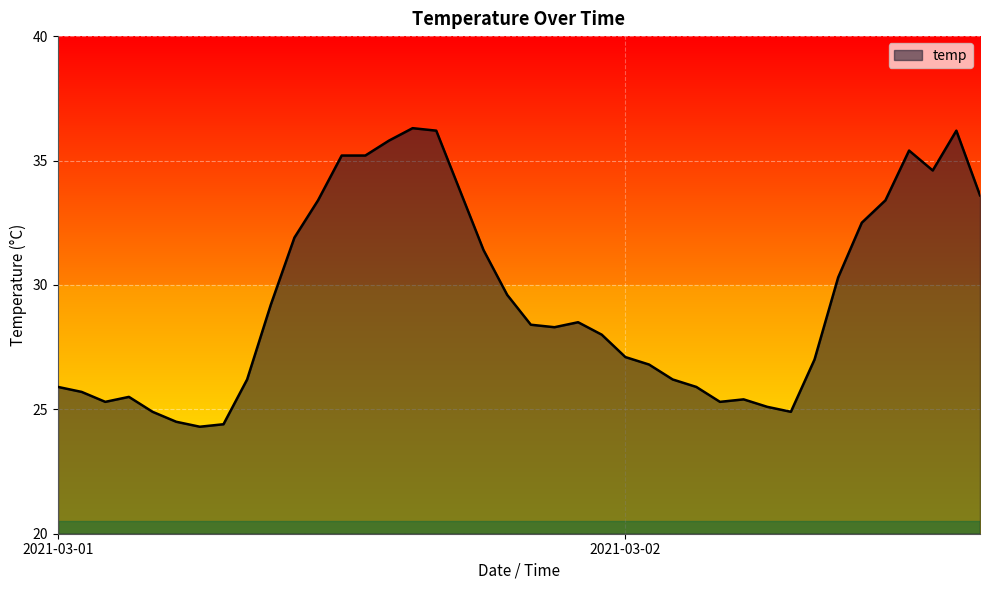

What is the smallest value displayed?

24.3